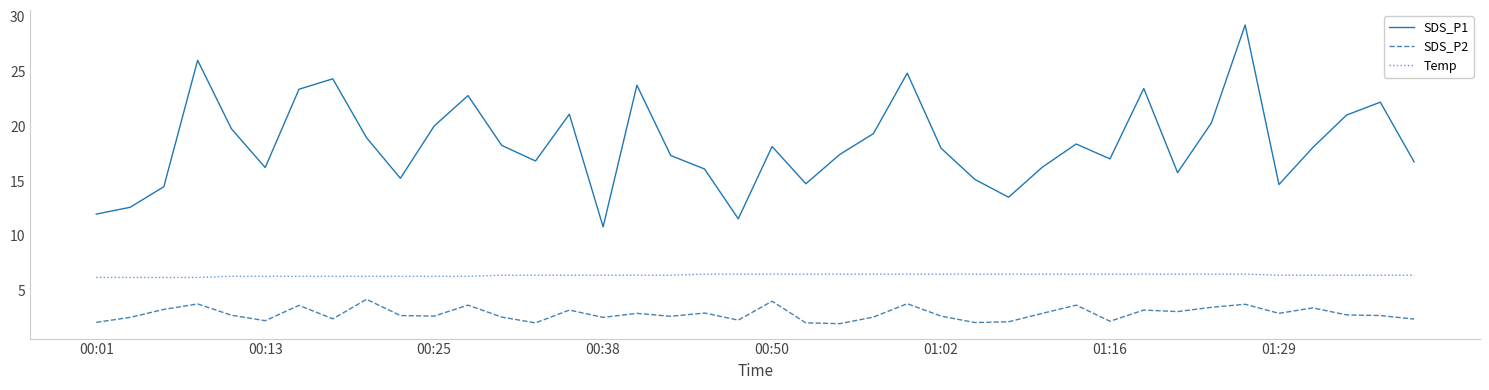

List the series in order of their peak value, highest first.

SDS_P1, Temp, SDS_P2